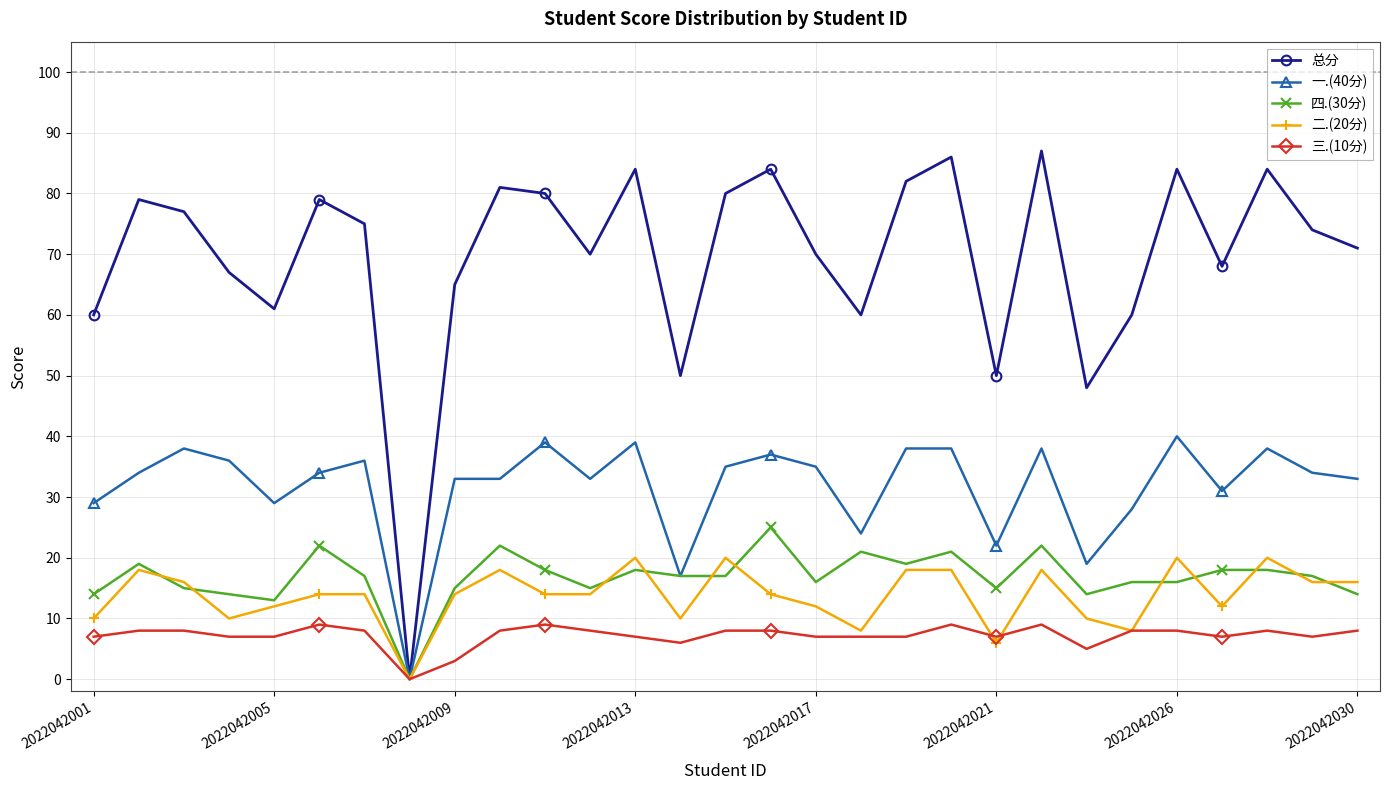

List the series in order of their peak value, lowest first.

三.(10分), 二.(20分), 四.(30分), 一.(40分), 总分